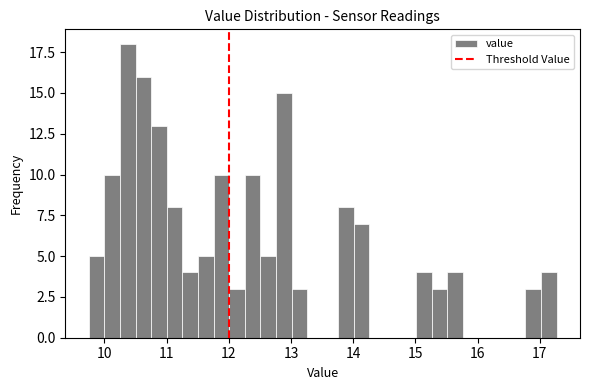

Read against the x-axis, roughly where is the centre of the tallest bar?

10.4